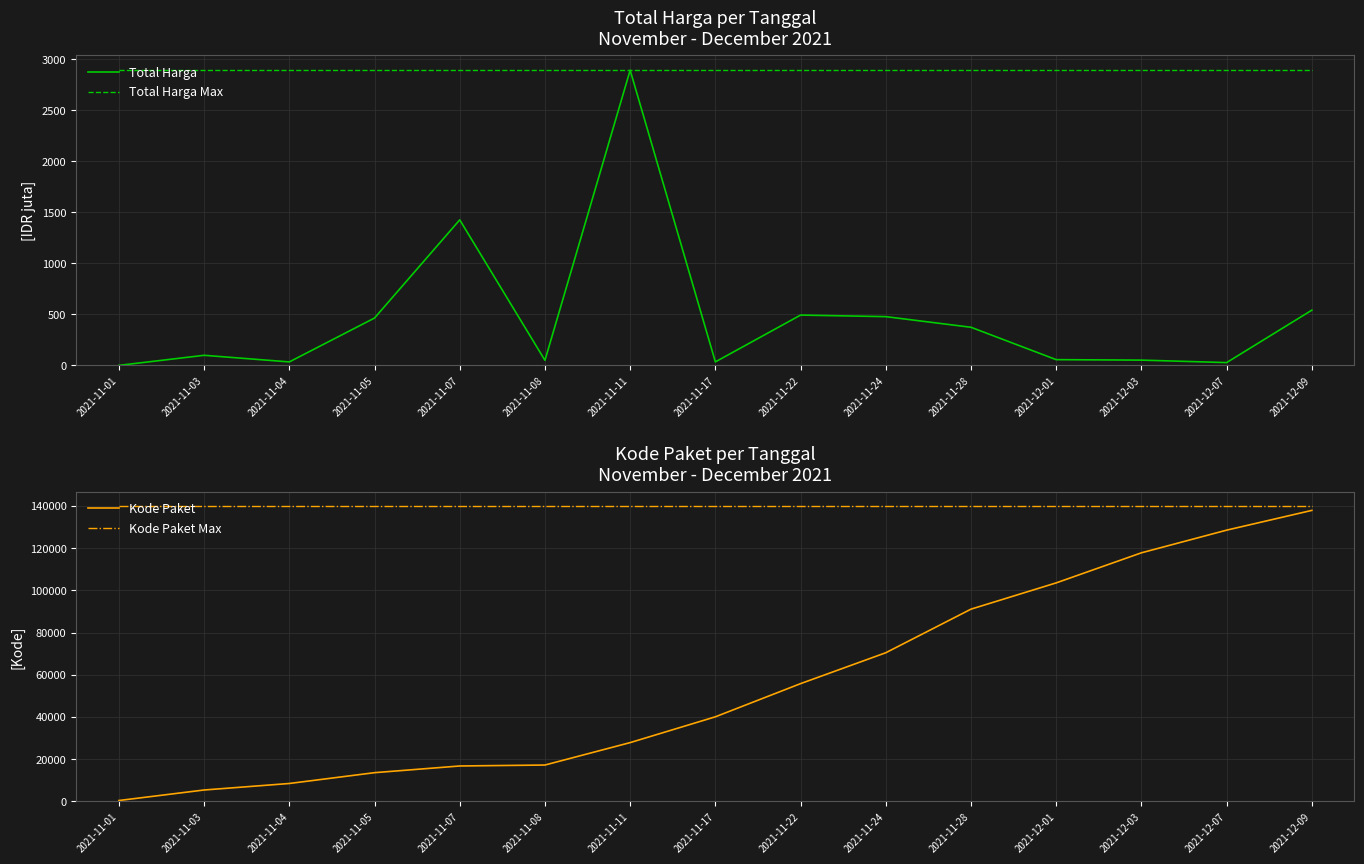

How many lines are shown in the chart?

4